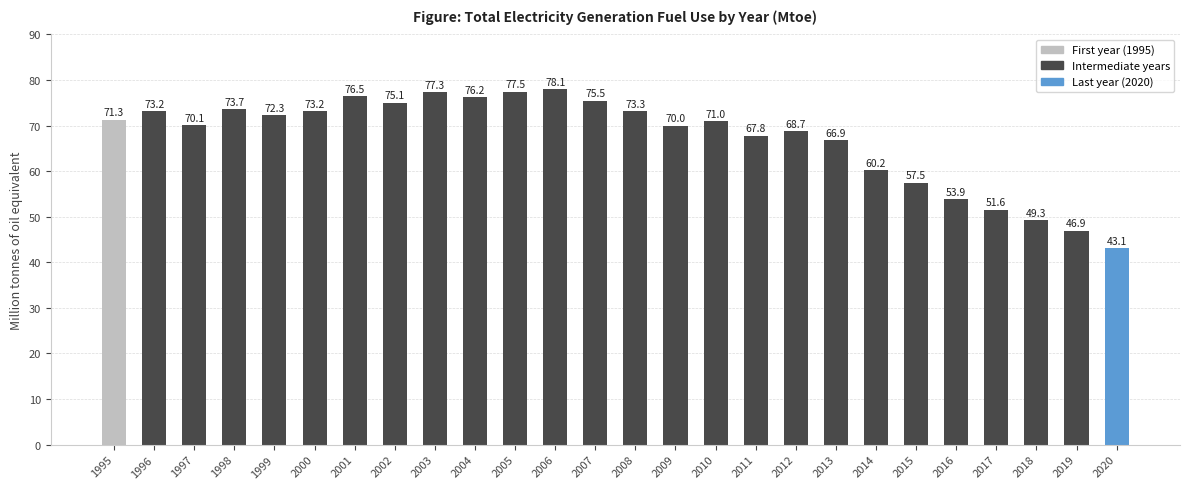

What is the sum of the values at 2010 and 2014?

131.2